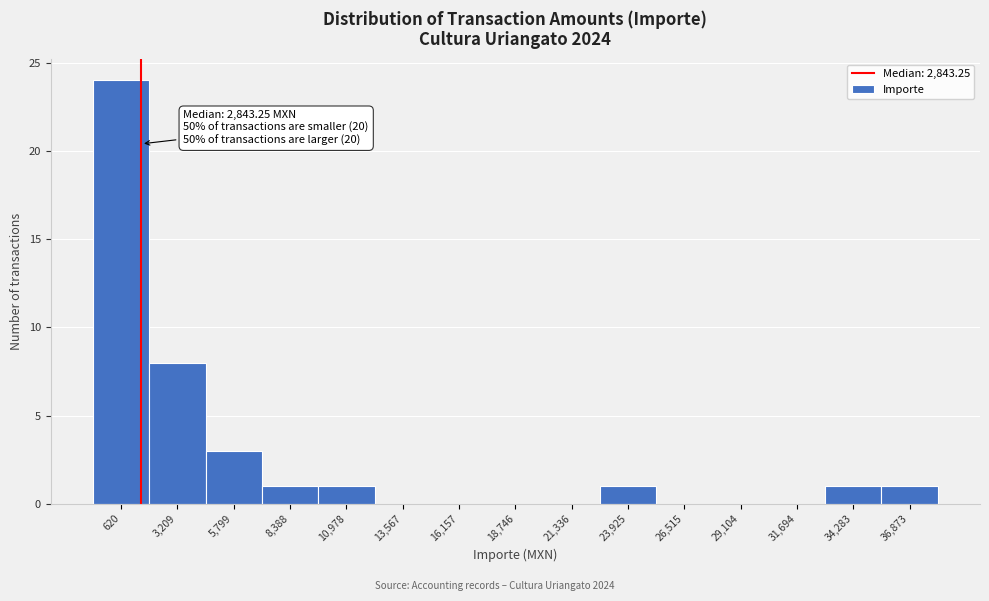

Reading left to right, what are all the values shown in this chart?

620=24	3,209=8	5,799=3	8,388=1	10,978=1	13,567=0	16,157=0	18,746=0	21,336=0	23,925=1	26,515=0	29,104=0	31,694=0	34,283=1	36,873=1